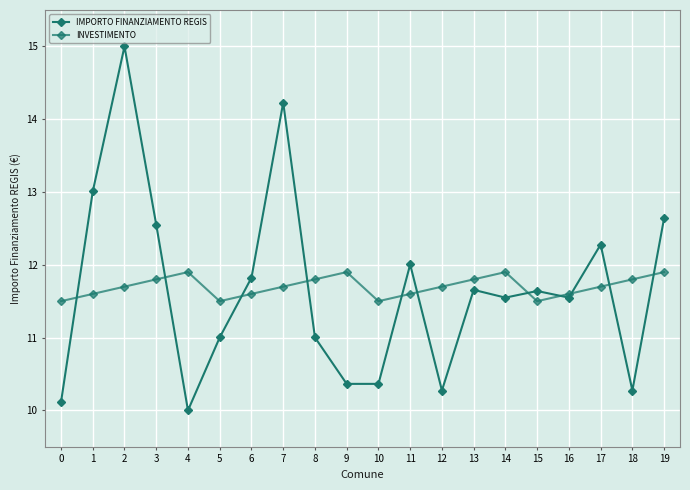

Reading right to left, list all the values displayed in this chart.

IMPORTO FINANZIAMENTO REGIS: 12.6	10.3	12.3	11.5	11.6	11.5	11.7	10.3	12.0	10.4	10.4	11.0	14.2	11.8	11.0	10.0	12.6	15.0	13.0	10.1
INVESTIMENTO: 11.9	11.8	11.7	11.6	11.5	11.9	11.8	11.7	11.6	11.5	11.9	11.8	11.7	11.6	11.5	11.9	11.8	11.7	11.6	11.5